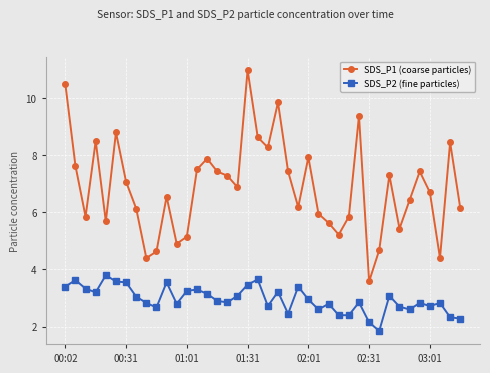

How many distinct data groups are displayed?

2